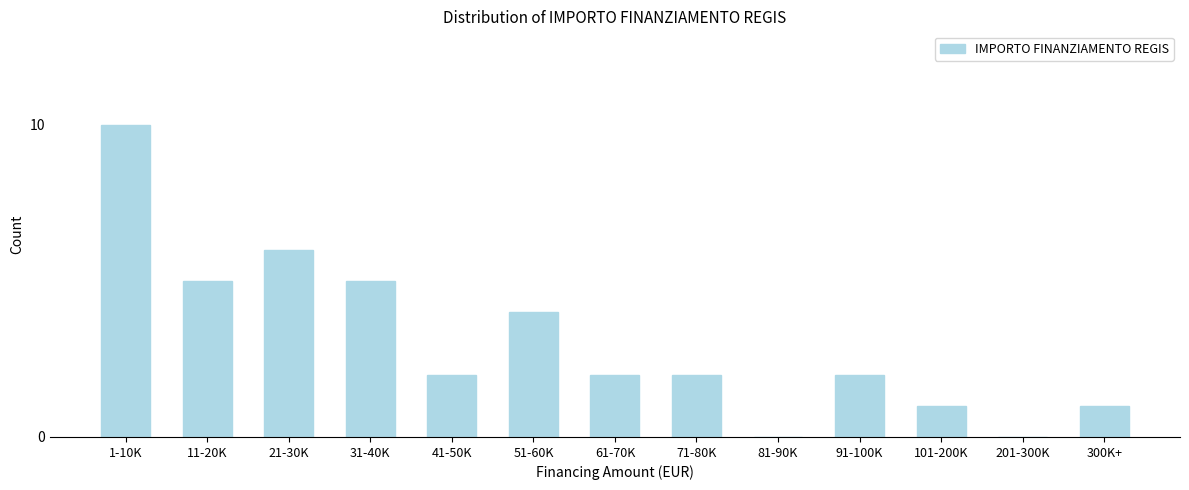

Reading left to right, list all the values displayed in this chart.

1-10K=10	11-20K=5	21-30K=6	31-40K=5	41-50K=2	51-60K=4	61-70K=2	71-80K=2	81-90K=0	91-100K=2	101-200K=1	201-300K=0	300K+=1